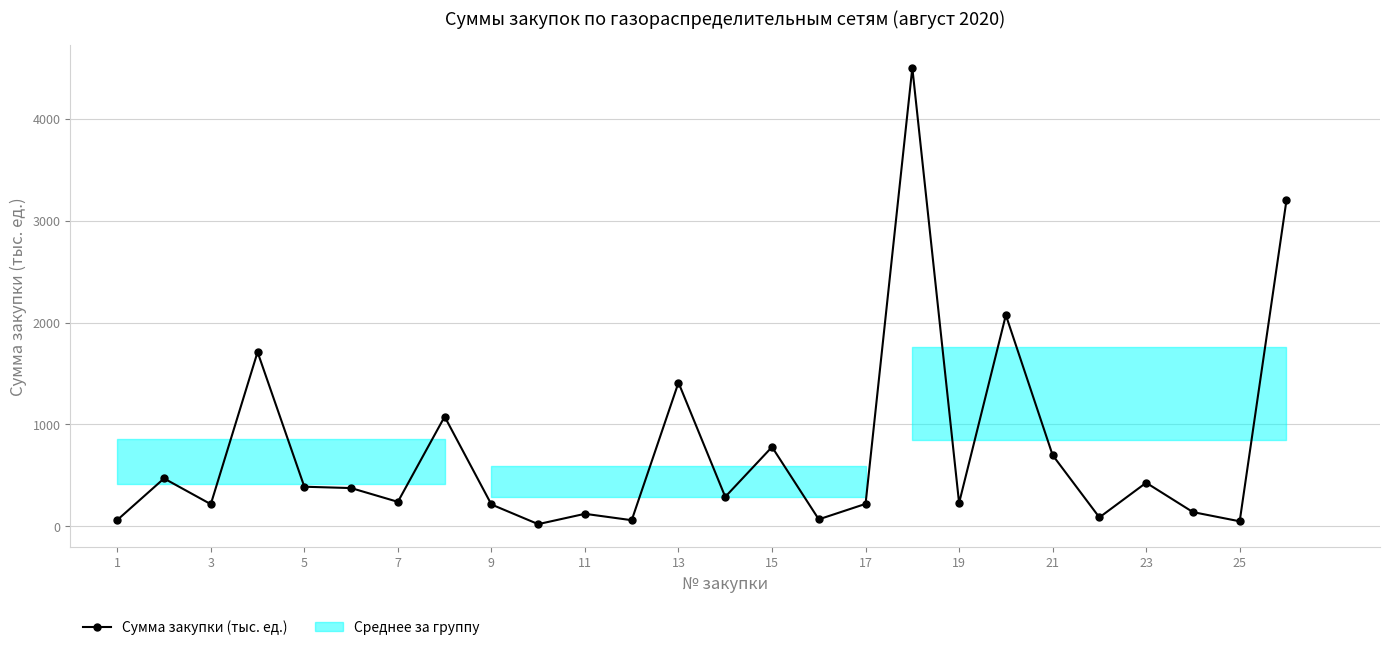

What is the difference between the maximum and minimum values?

4481.9